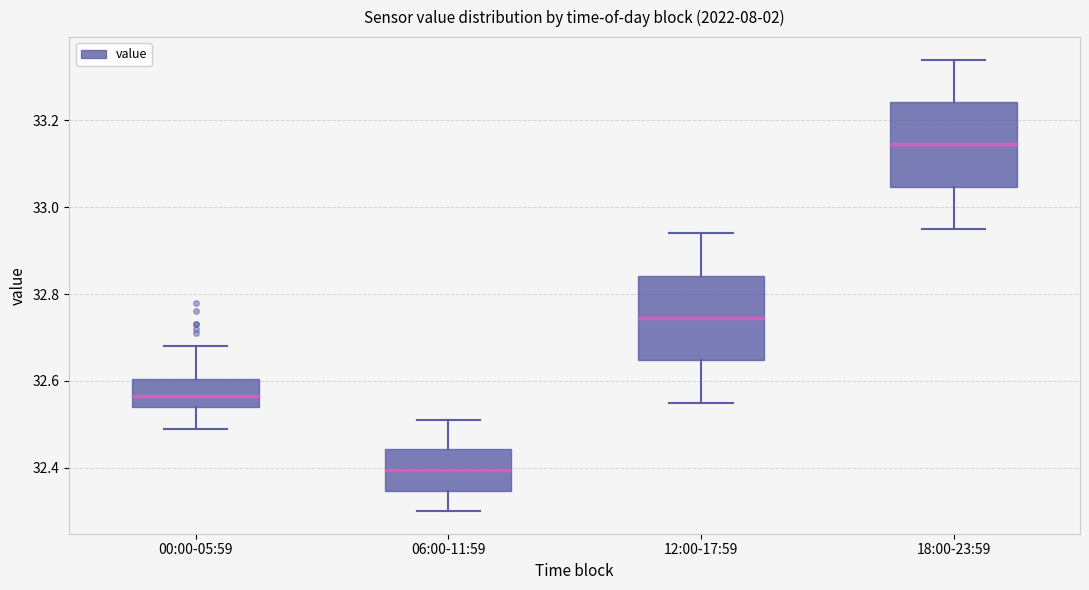

Reading left to right, read every box against the y-axis: the position of its median line, the range the box covers, and the ends of its whiskers. The values are not printed on the chart, so give them approximately, as read against the axis.

00:00-05:59: median 32.56, box 32.54 to 32.60, whiskers 32.50 to 32.68
06:00-11:59: median 32.40, box 32.34 to 32.44, whiskers 32.30 to 32.52
12:00-17:59: median 32.74, box 32.64 to 32.84, whiskers 32.56 to 32.94
18:00-23:59: median 33.14, box 33.04 to 33.24, whiskers 32.96 to 33.34